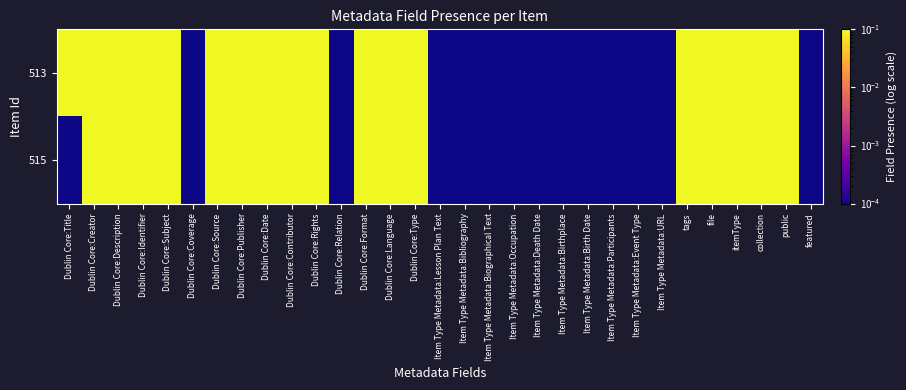

At how many categories does at least one series exceed 0?

31